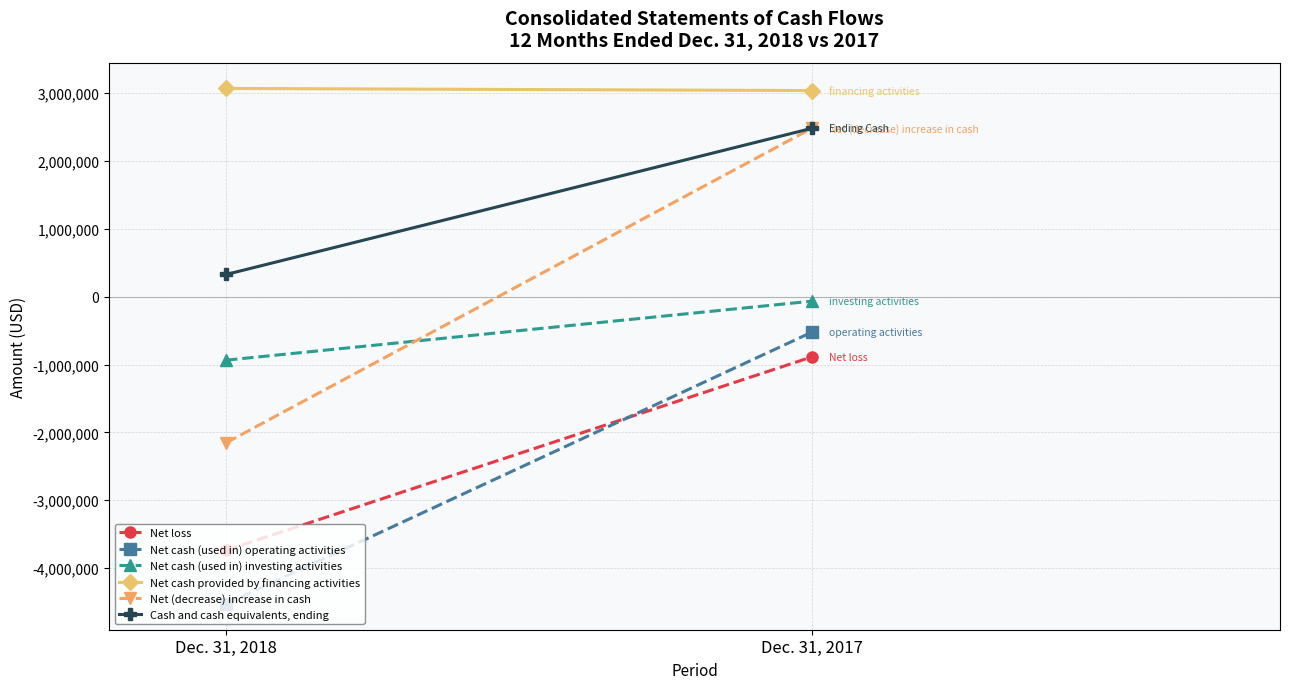

How many lines are shown in the chart?

6